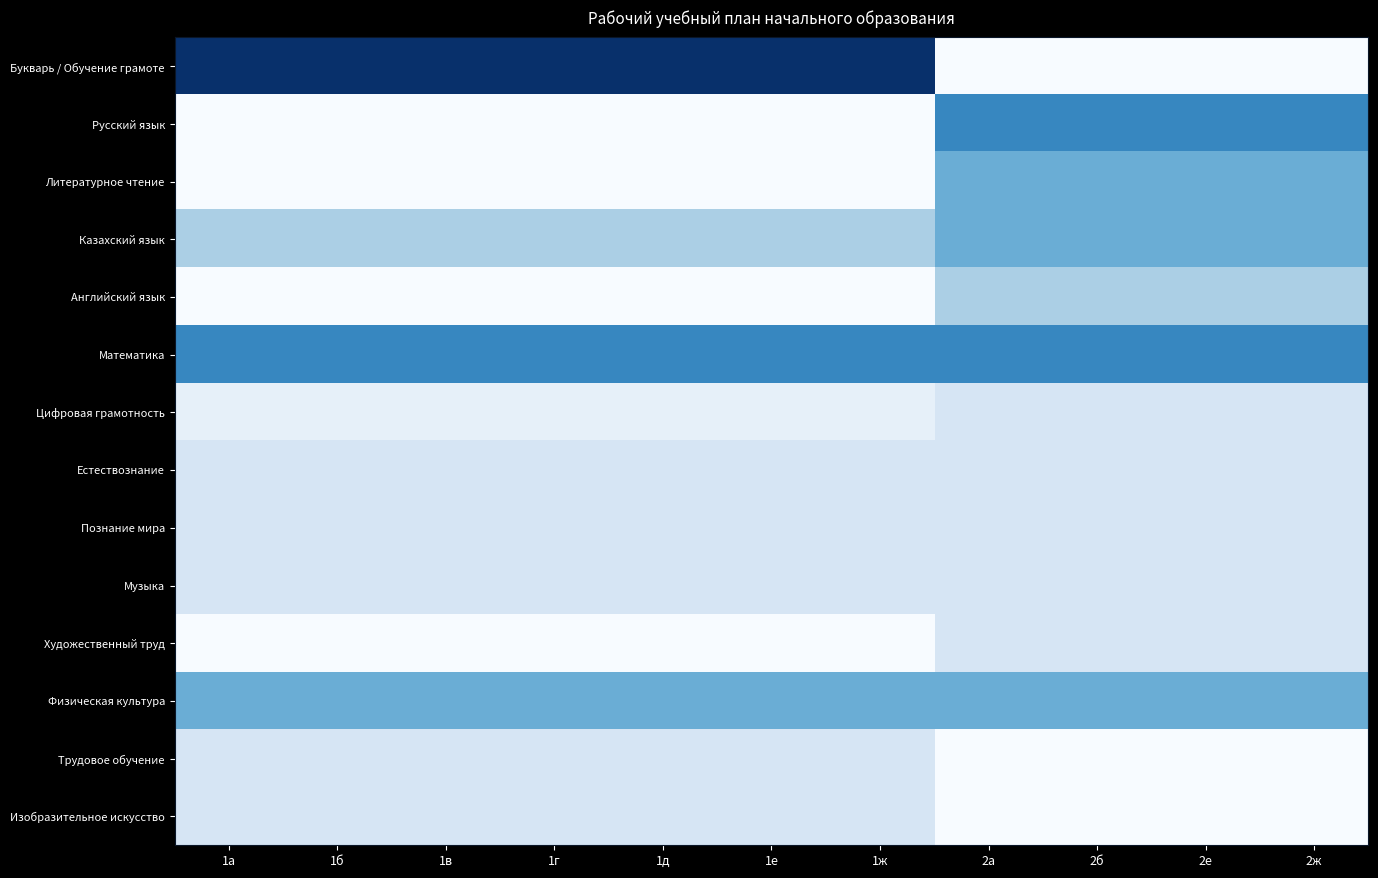

Between 2б and 1в, which is larger?

1в